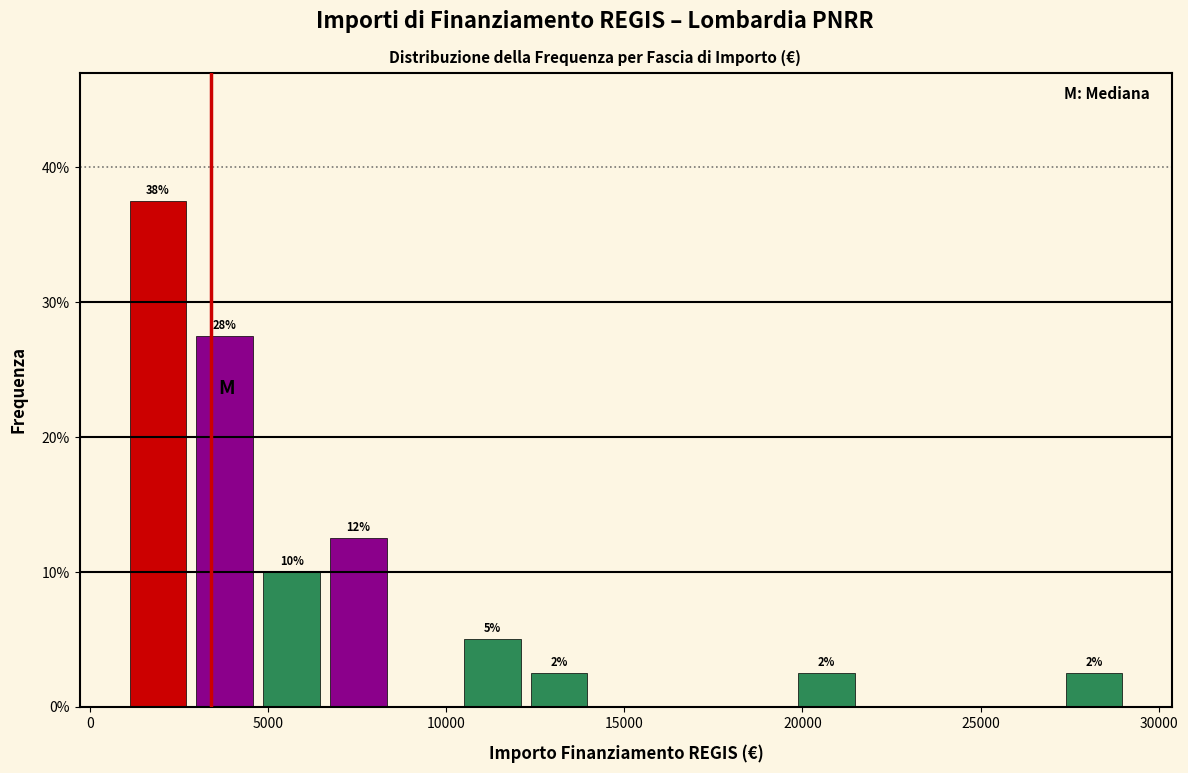

Read against the x-axis, roughly where is the centre of the tallest bar?

2000